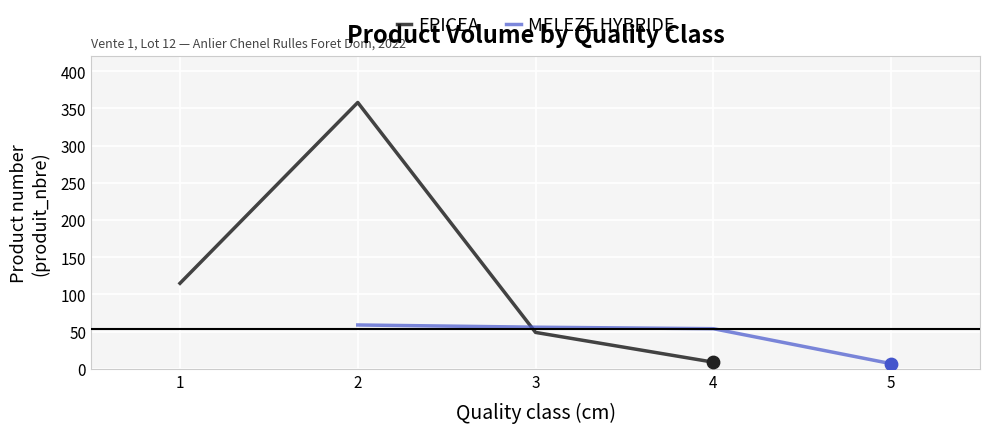

Which series contains the highest Y value?

EPICEA